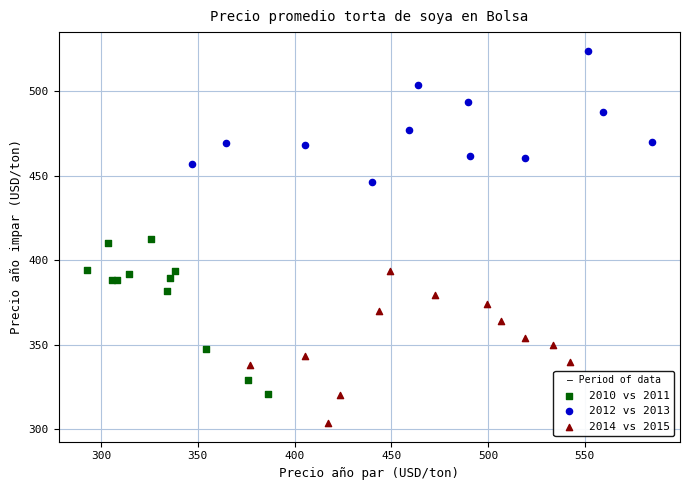

Which series contains the highest Y value?

2012 vs 2013